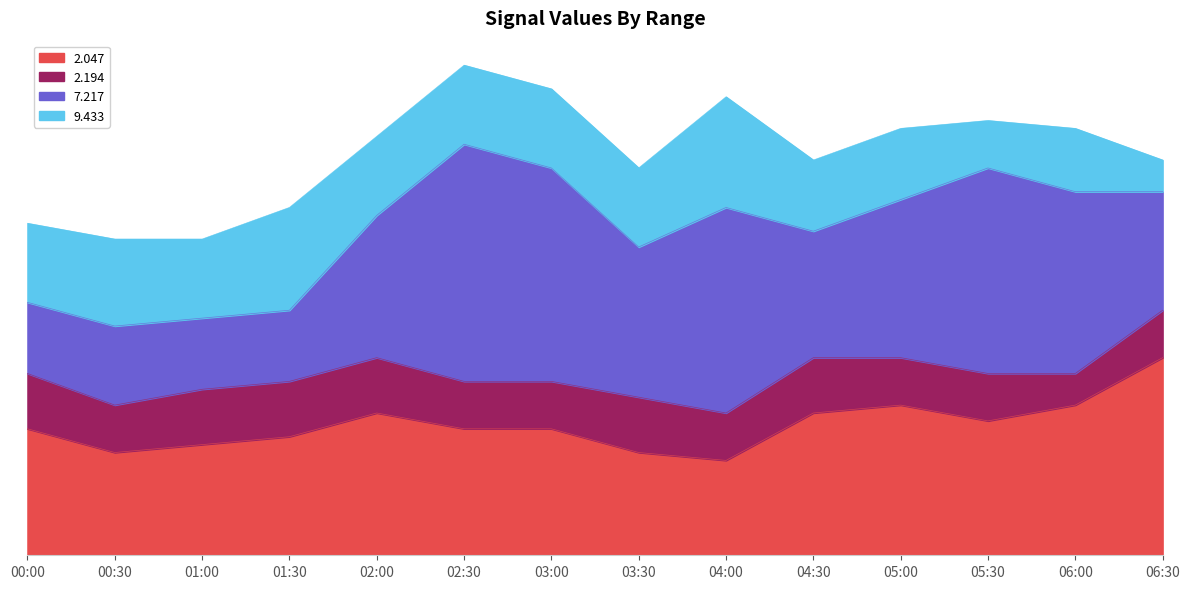

At which category is the sum across all series the highest?

02:30